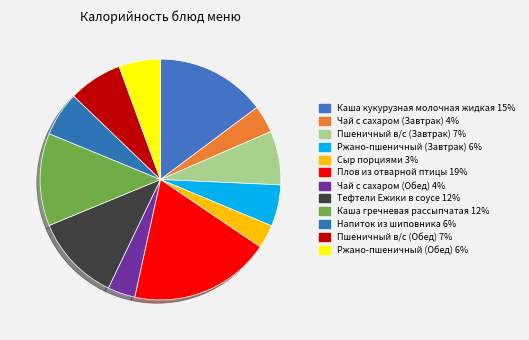

Rank the categories by value from highest to lowest.

Плов из отварной птицы, Каша кукурузная молочная жидкая, Каша гречневая рассыпчатая, Тефтели Ежики в соусе, Пшеничный в/с (Завтрак), Пшеничный в/с (Обед), Напиток из шиповника, Ржано-пшеничный (Завтрак), Ржано-пшеничный (Обед), Чай с сахаром (Завтрак), Чай с сахаром (Обед), Сыр порциями